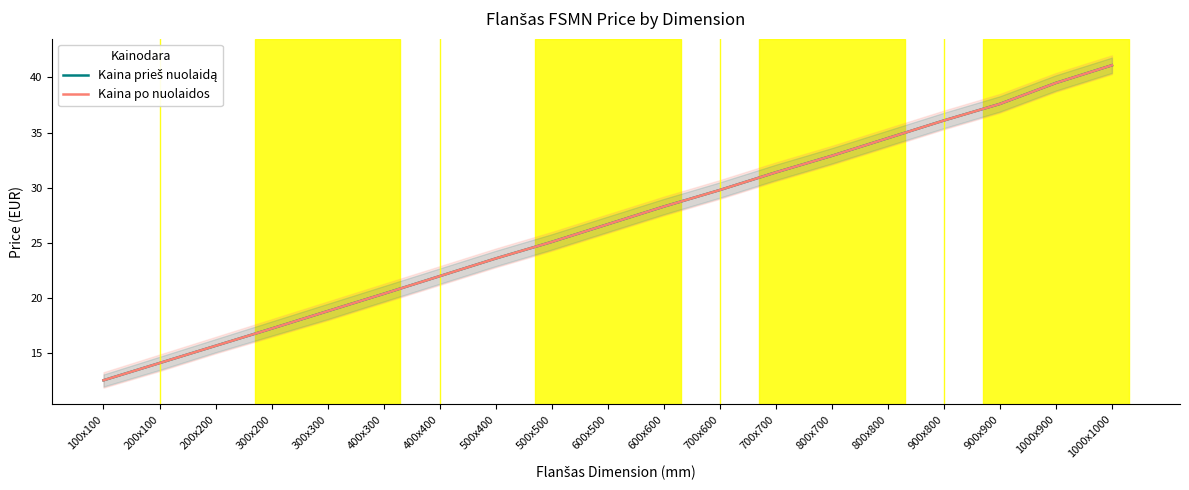

What is the average value of the Kaina po nuolaidos series?

26.7